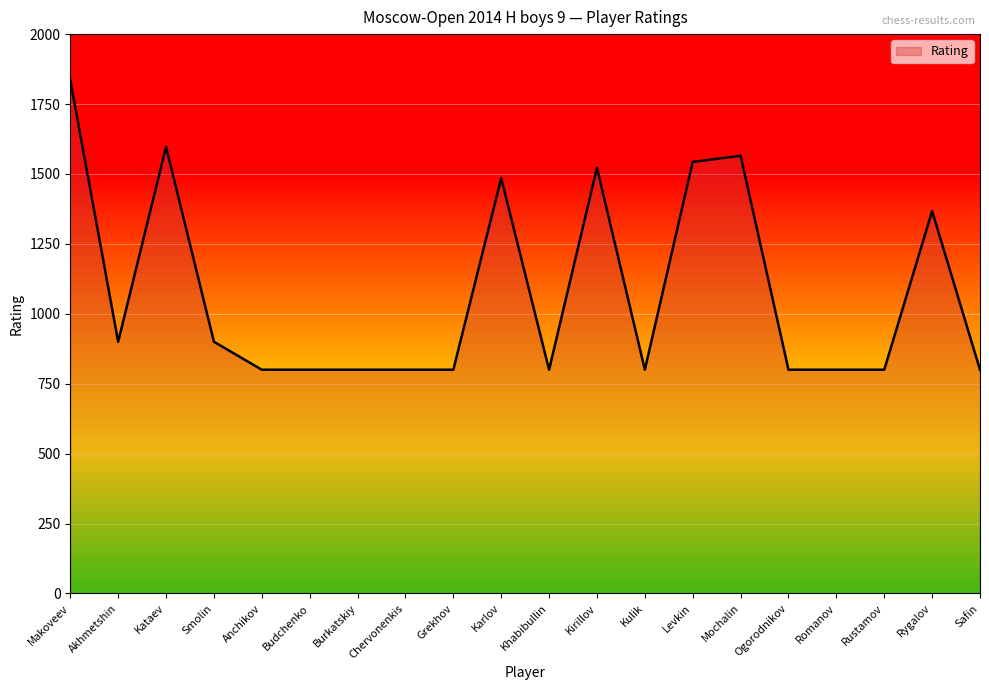

Is it true that the value at Mochalin is 2189?

False